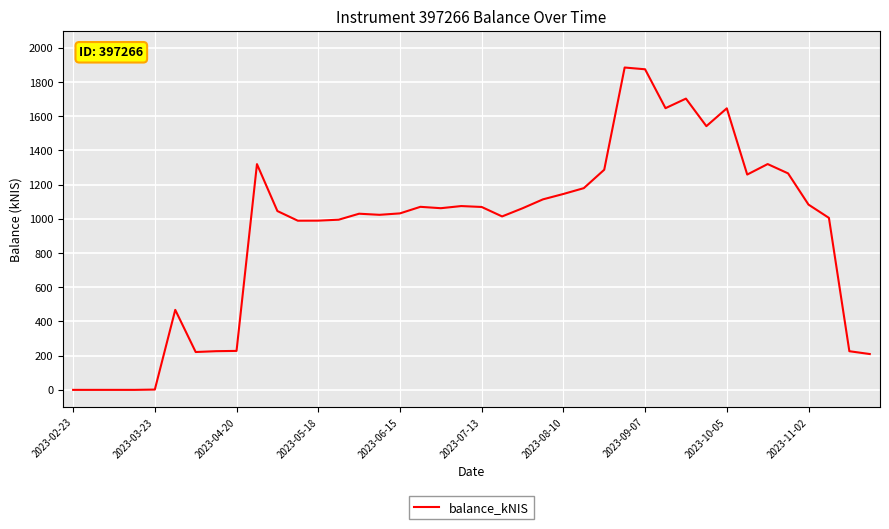

What is the greatest value displayed?

1884.9